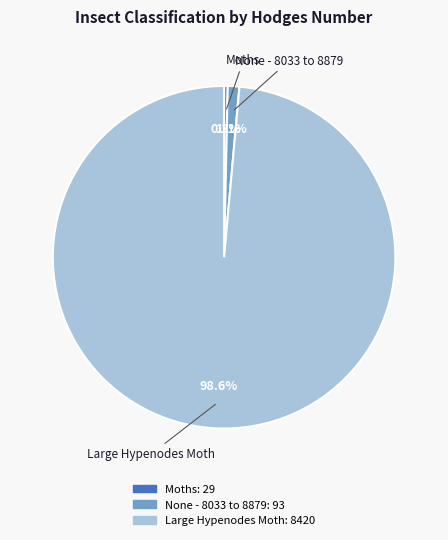

What portion of the pie excludes None - 8033 to 8879?

98.9%